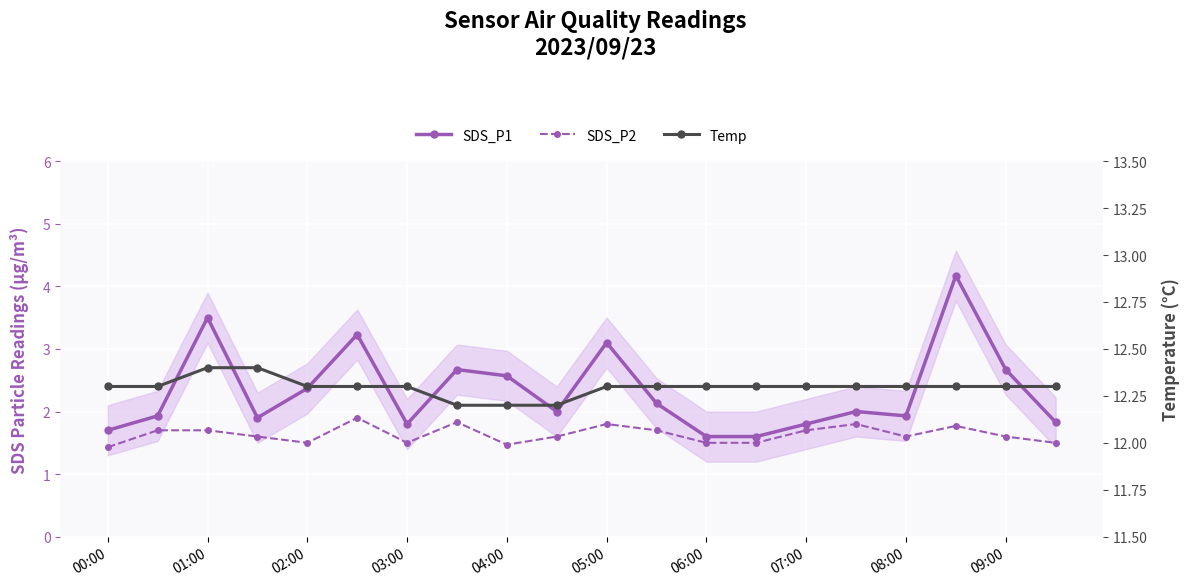

How many lines are shown in the chart?

3